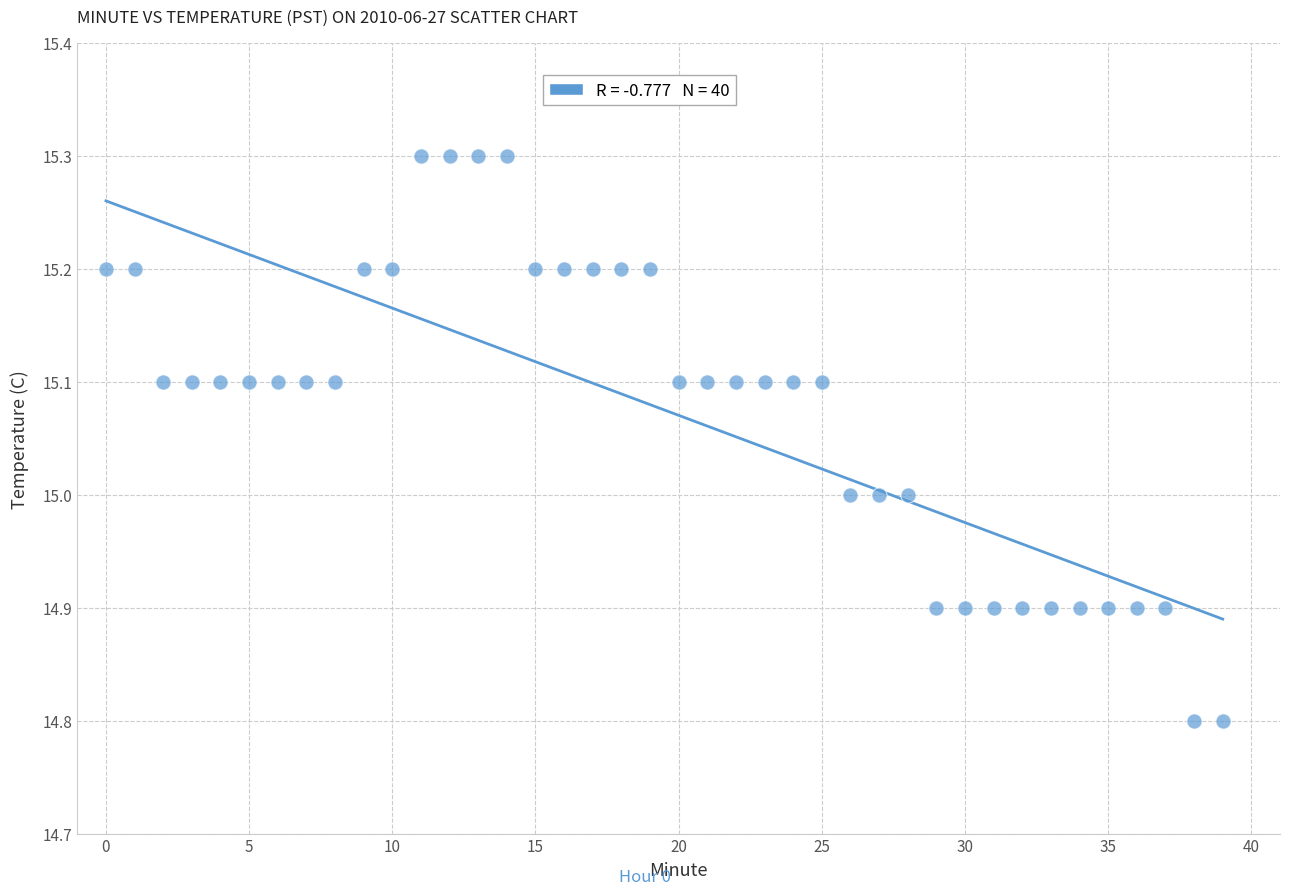

What is the range of Y values (max minus min)?

0.5